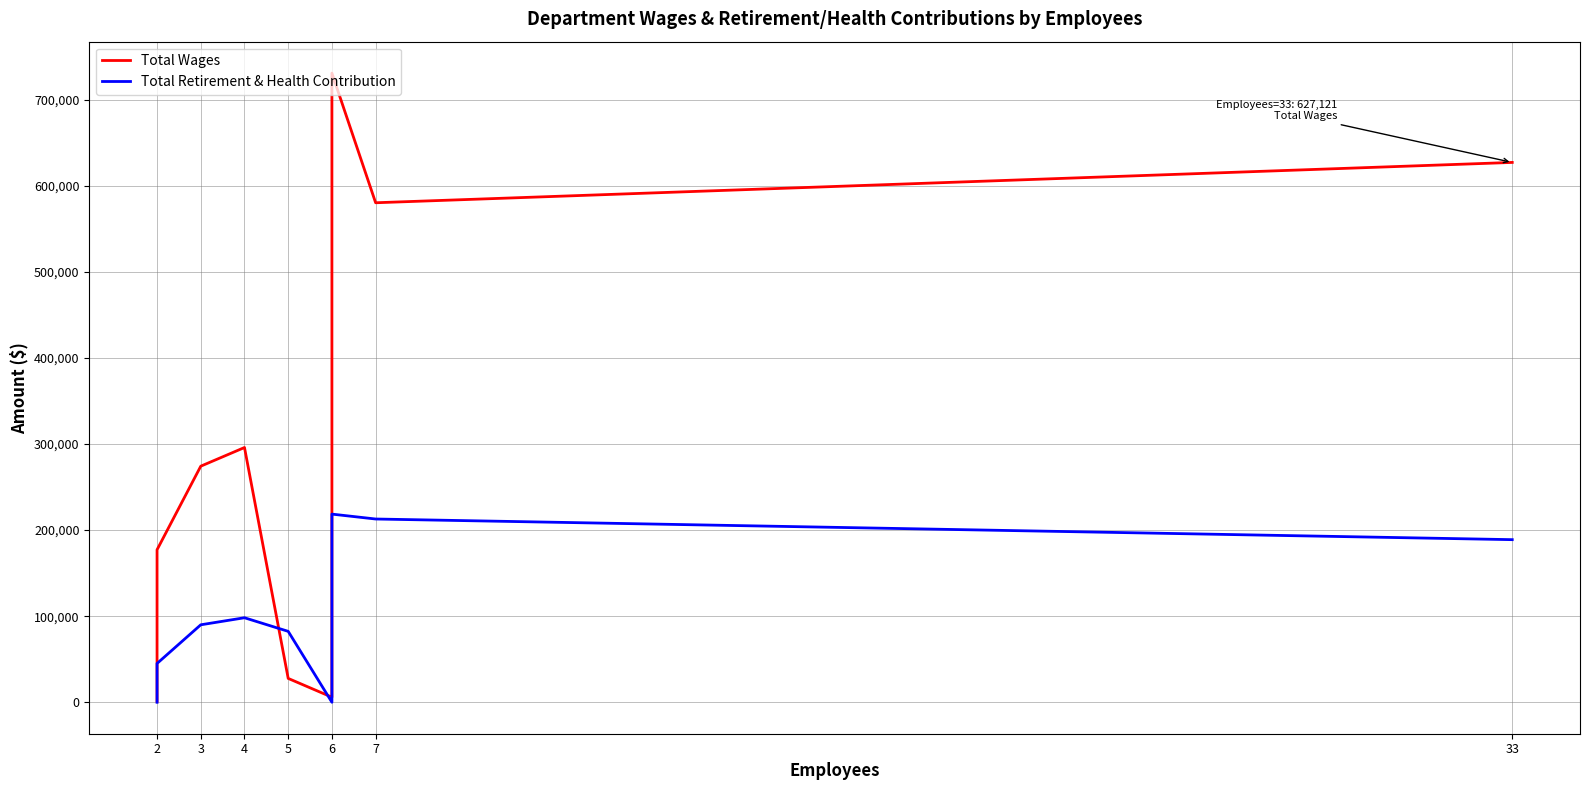

Which series has the largest total across all categories?

Total Wages